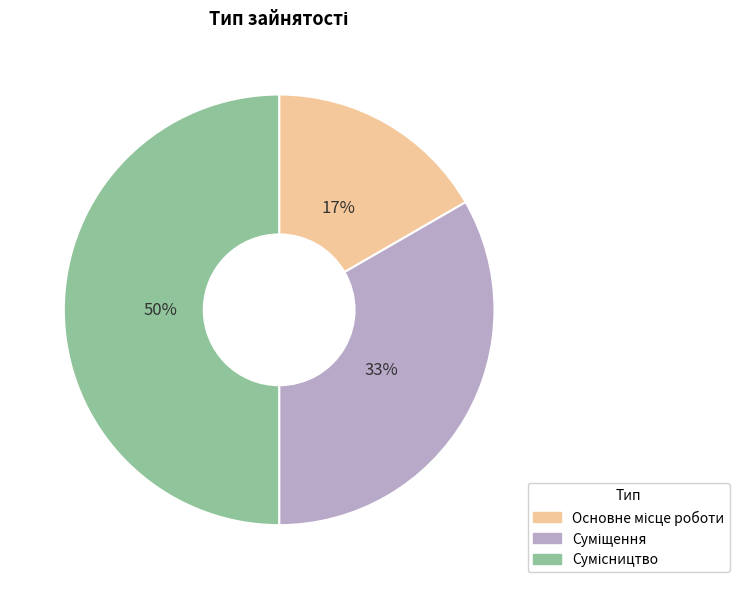

To the nearest percent, what is the difference between the largest and smallest slice percentages?

33%